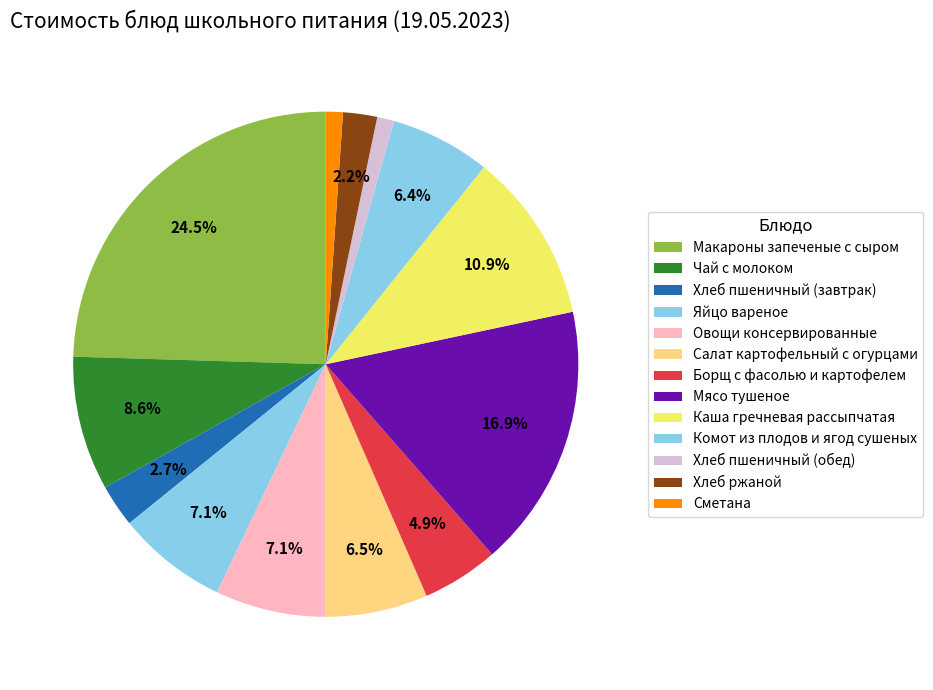

True or false: Яйцо вареное accounts for 14% of the total.

False